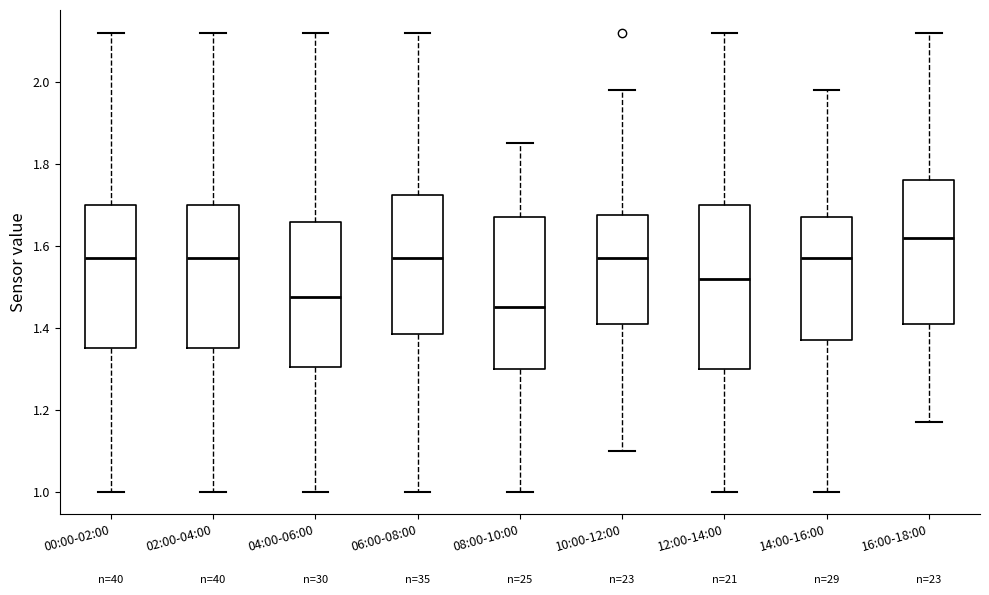

Reading left to right, read every box against the y-axis: the position of its median line, the range the box covers, and the ends of its whiskers. The values are not printed on the chart, so give them approximately, as read against the axis.

00:00-02:00: median 1.58, box 1.36 to 1.70, whiskers 1.00 to 2.12
02:00-04:00: median 1.58, box 1.36 to 1.70, whiskers 1.00 to 2.12
04:00-06:00: median 1.48, box 1.30 to 1.66, whiskers 1.00 to 2.12
06:00-08:00: median 1.58, box 1.38 to 1.72, whiskers 1.00 to 2.12
08:00-10:00: median 1.46, box 1.30 to 1.68, whiskers 1.00 to 1.86
10:00-12:00: median 1.58, box 1.42 to 1.68, whiskers 1.10 to 1.98
12:00-14:00: median 1.52, box 1.30 to 1.70, whiskers 1.00 to 2.12
14:00-16:00: median 1.58, box 1.38 to 1.68, whiskers 1.00 to 1.98
16:00-18:00: median 1.62, box 1.42 to 1.76, whiskers 1.18 to 2.12